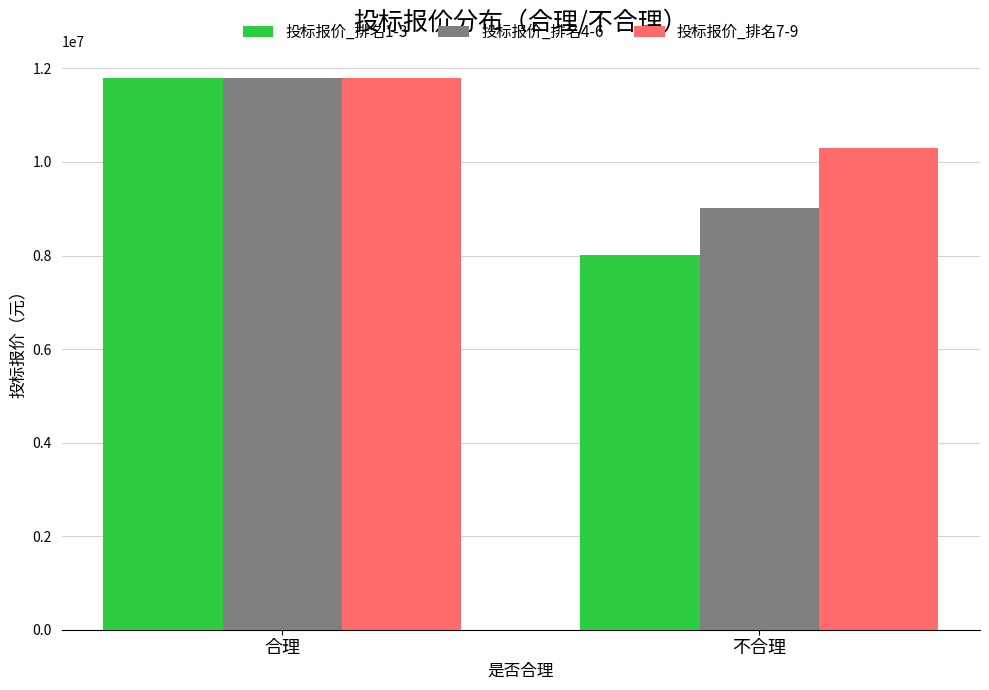

What is the minimum value for 投标报价_排名7-9?

10290952.6